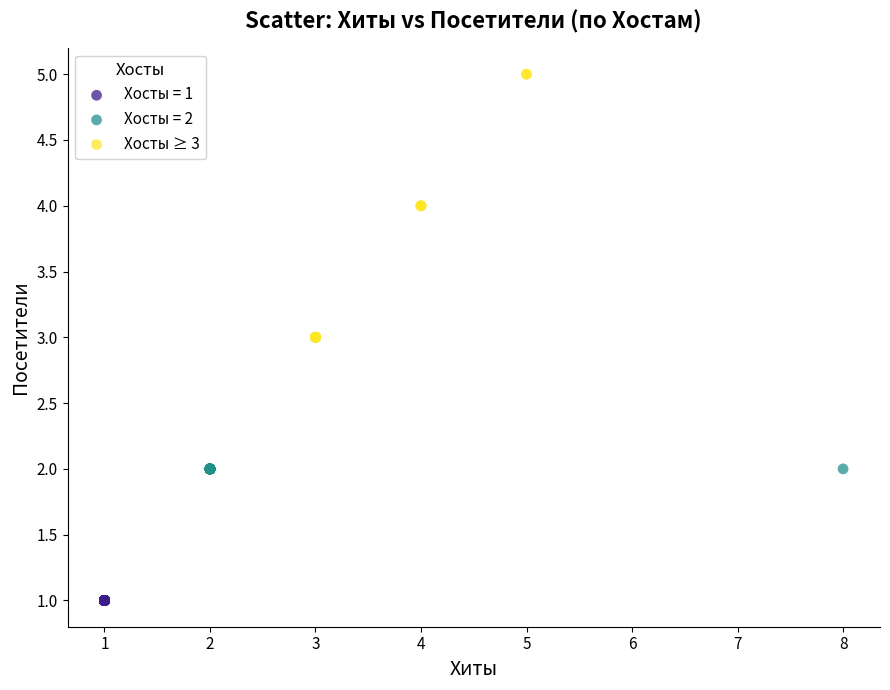

Which series reaches the maximum Y coordinate?

Хосты ≥ 3